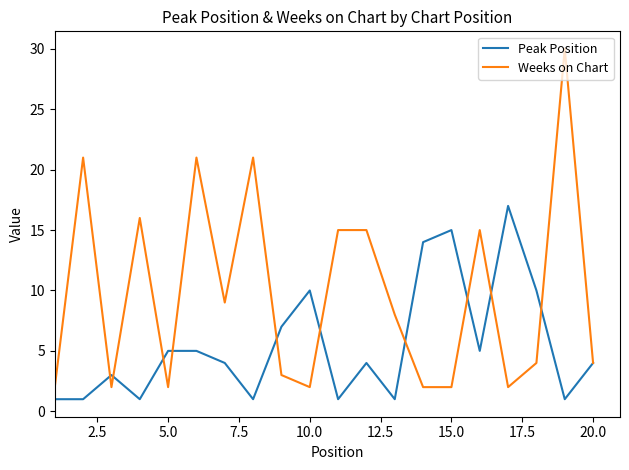

List the series in order of their overall mean, lowest first.

Peak Position, Weeks on Chart